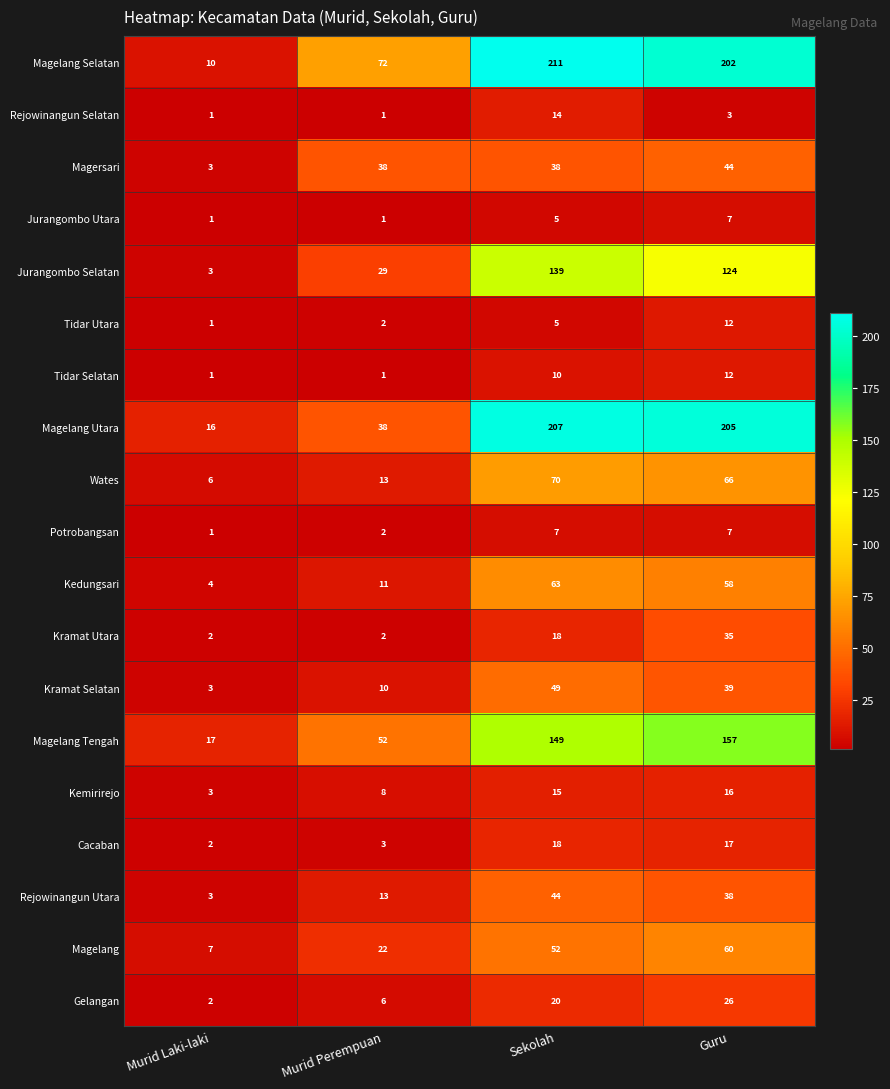

Is it true that Kemirirejo equals 2 at Murid Laki-laki?

False